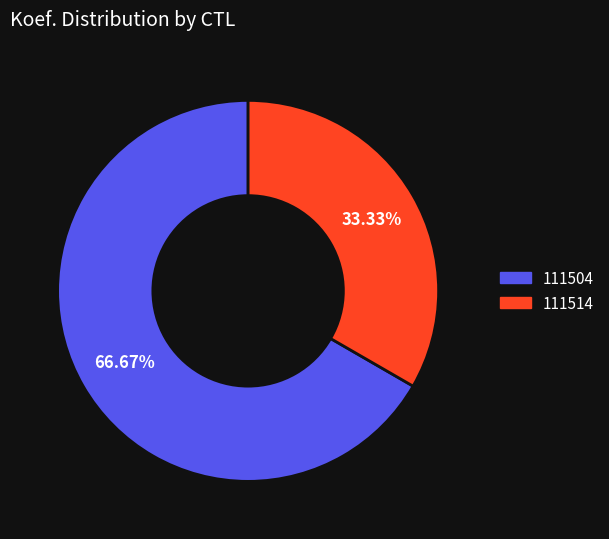

Is it true that 111514 is 33% of the pie?

True